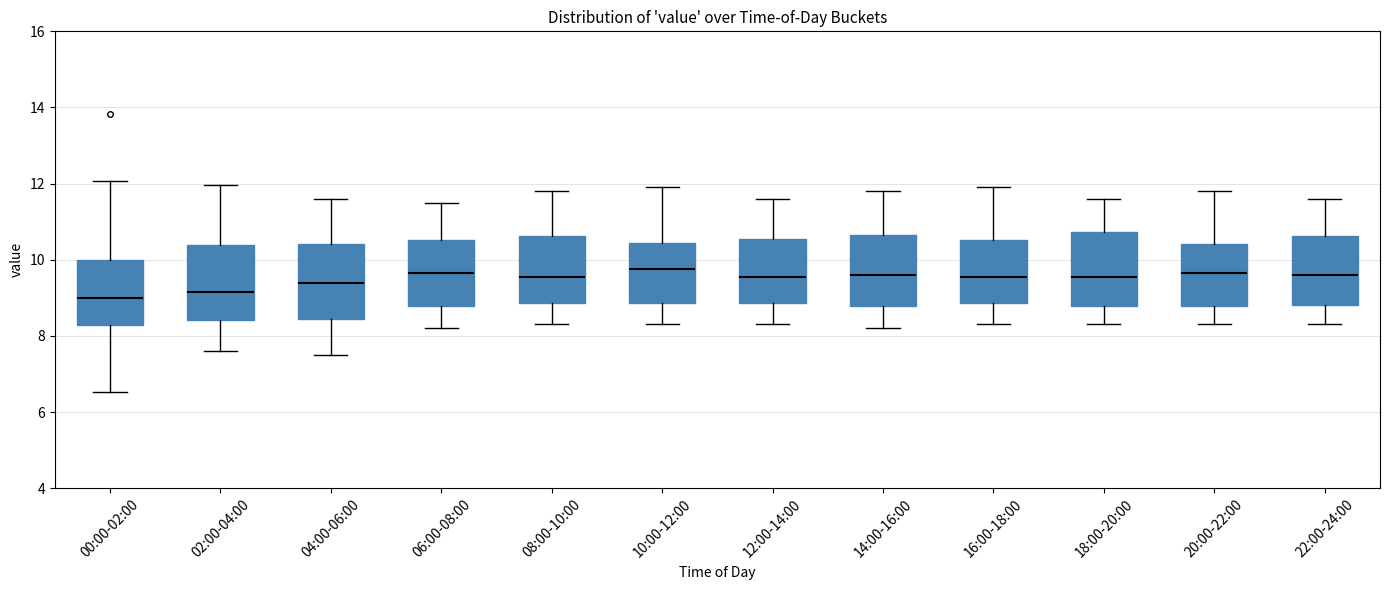

Where does the upper whisker of the box for 12:00-14:00 end on the y-axis? The values are not printed on the chart, so give them approximately, as read against the axis.

11.6